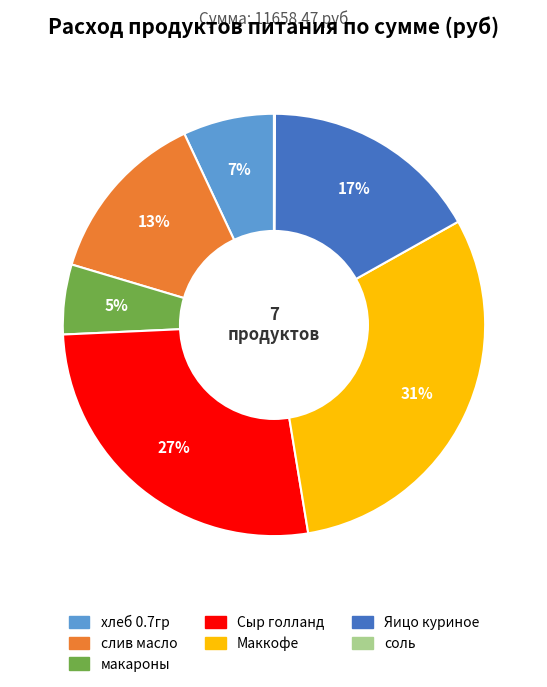

Which has a higher value, слив масло or Яицо куриное?

Яицо куриное